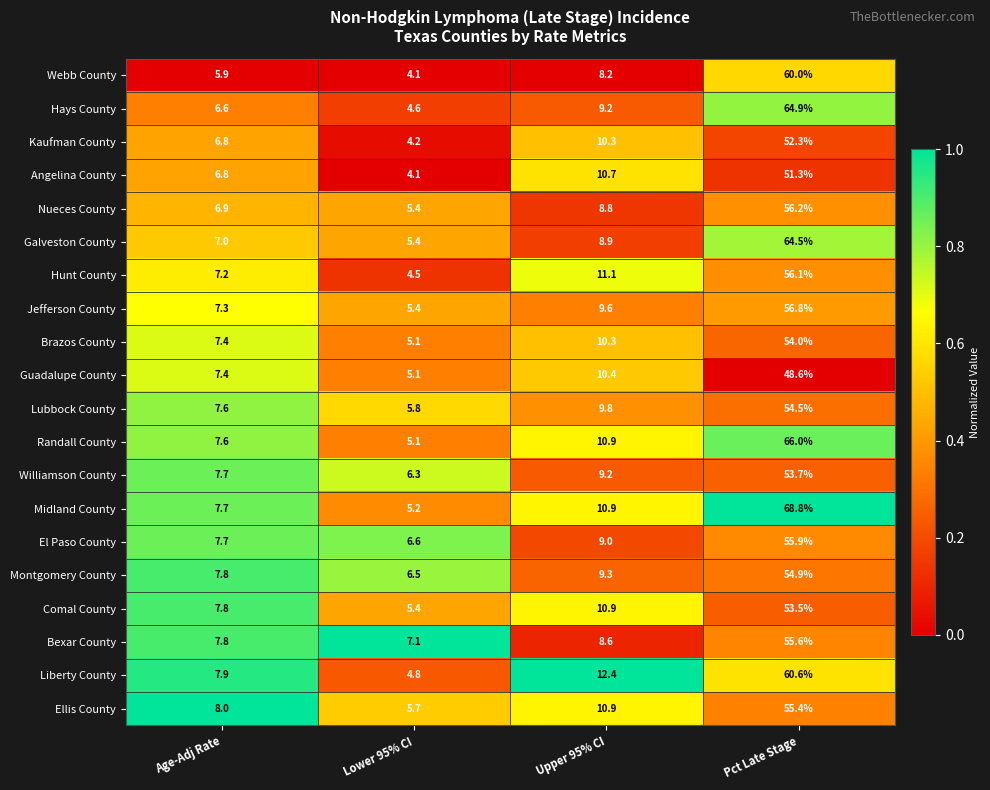

Is it true that Guadalupe County equals 15.1 at Upper 95% CI?

False